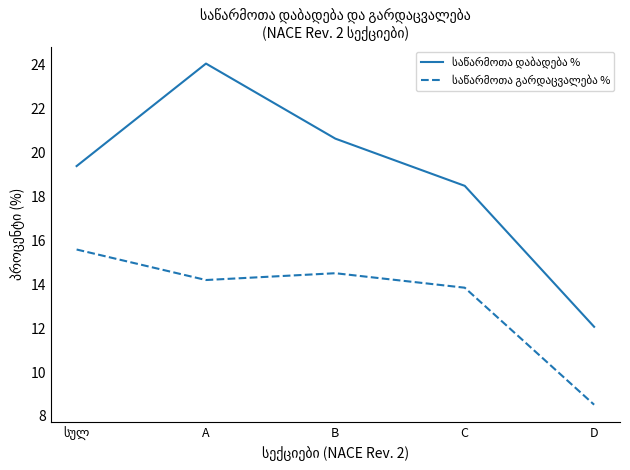

Does the chart display data point markers on the line(s)?

No